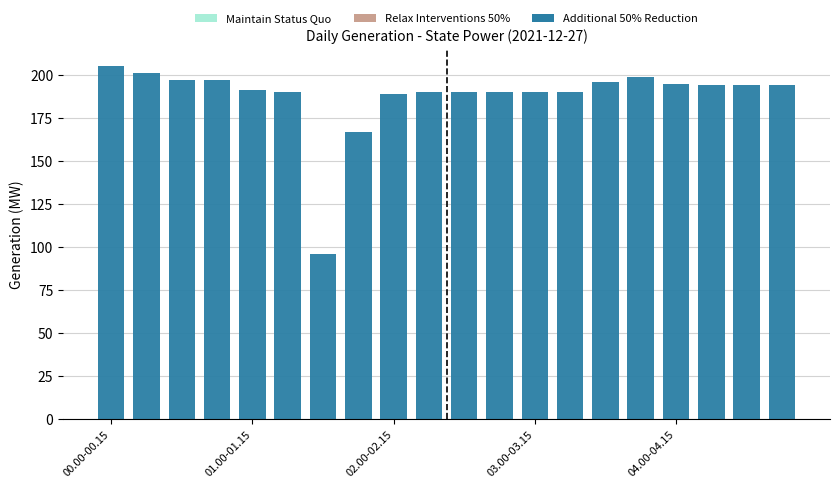

Does the chart contain any negative values?

No